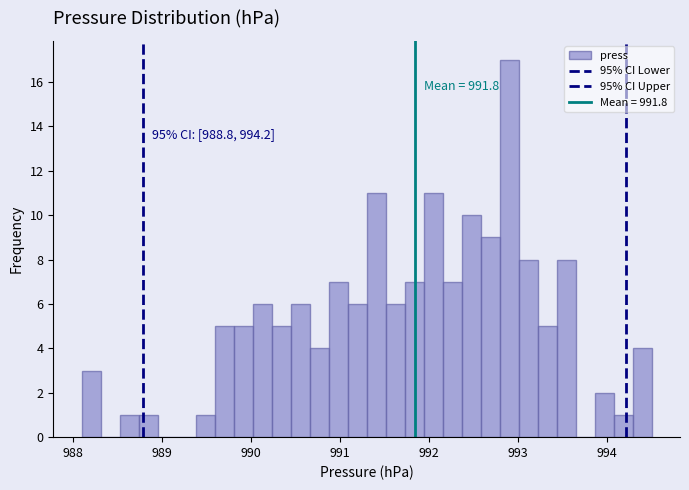

Read against the x-axis, roughly where is the centre of the tallest bar?

992.9